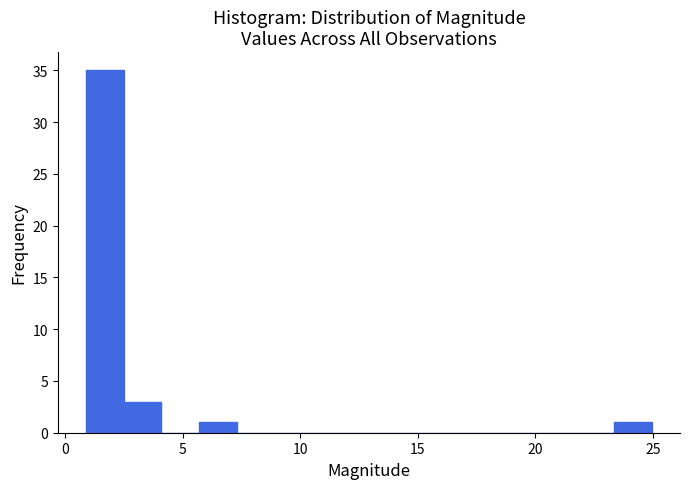

Around what value on the x-axis is the tallest bar? Give the approximate position of its centre, as read against the axis.

1.5